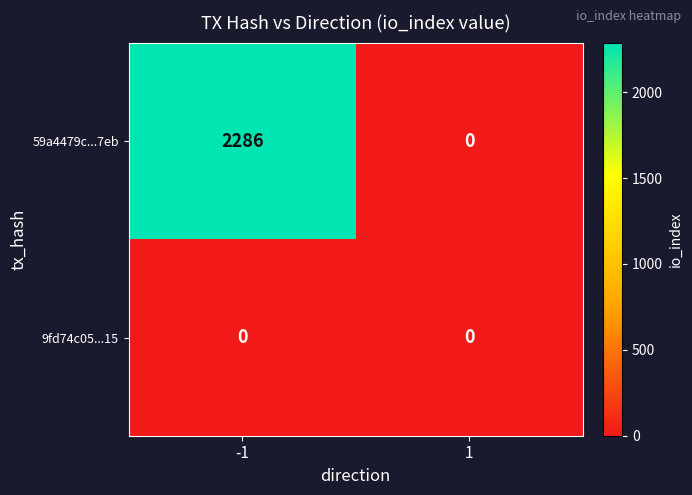

What is the difference between the 59a4479c...7eb values at 1 and -1?

2286